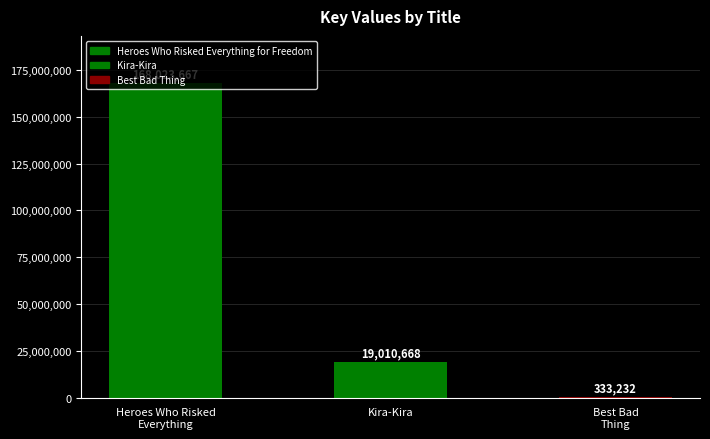

How many data points does each series have?

3